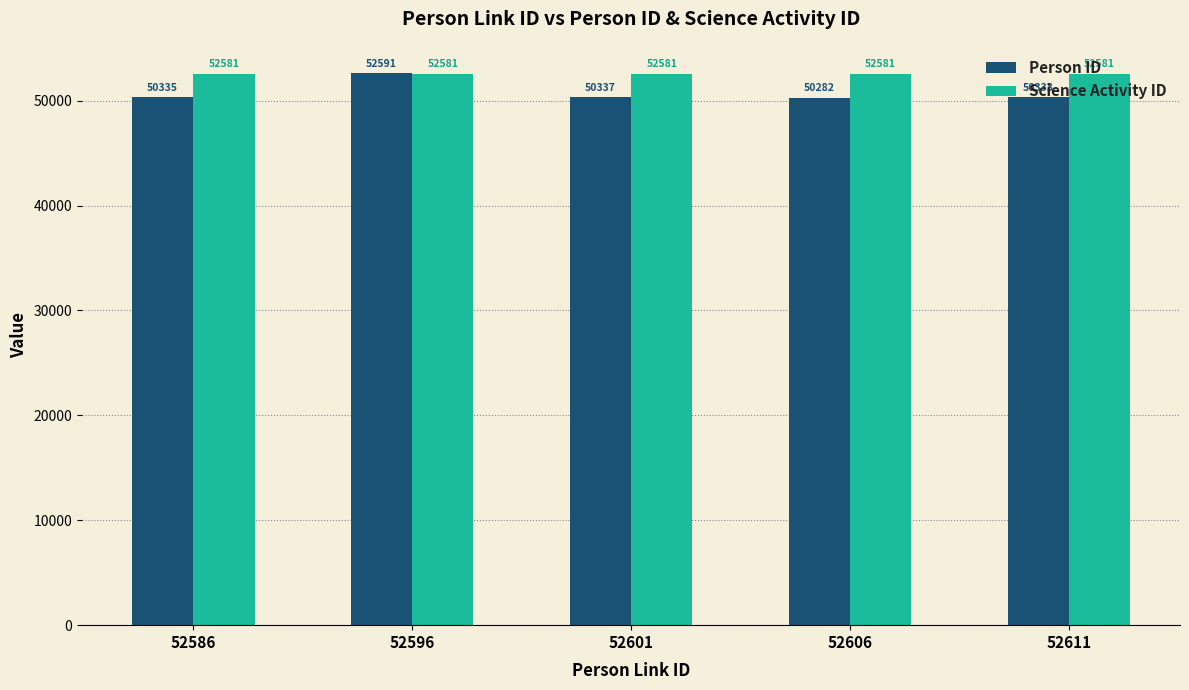

What are all the series names shown in the legend?

Person ID, Science Activity ID